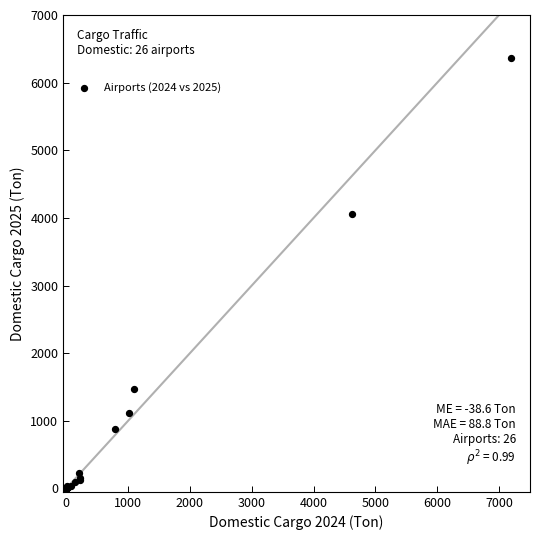

What Y value in the scatter plot is closest to 3184?

4054.2